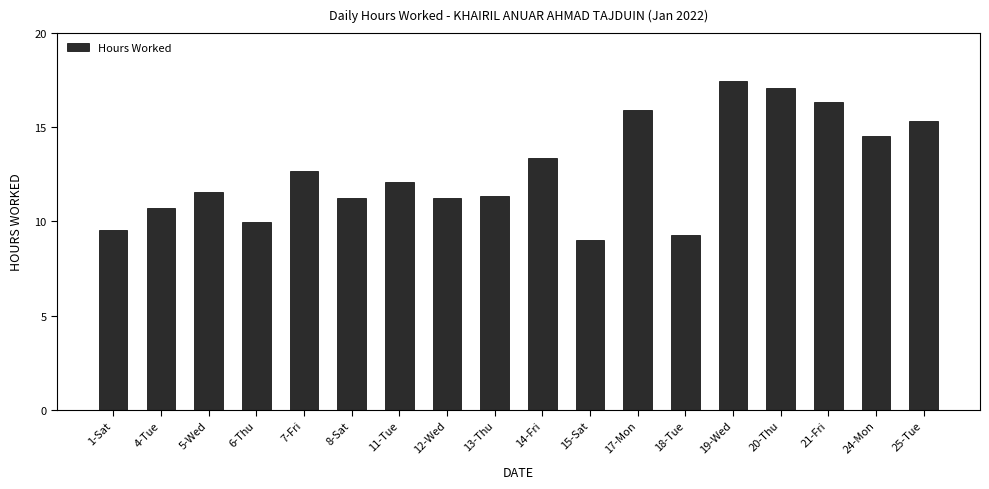

The chart shows a value of 2.9 at 6-Thu. True or false?

False